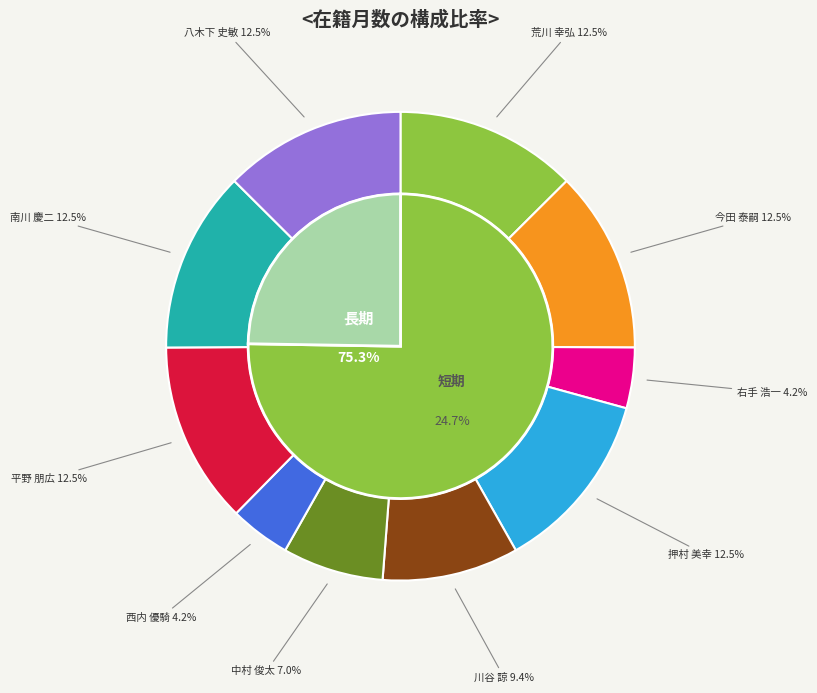

Does 荒川 幸弘 represent more than half of the total?

No